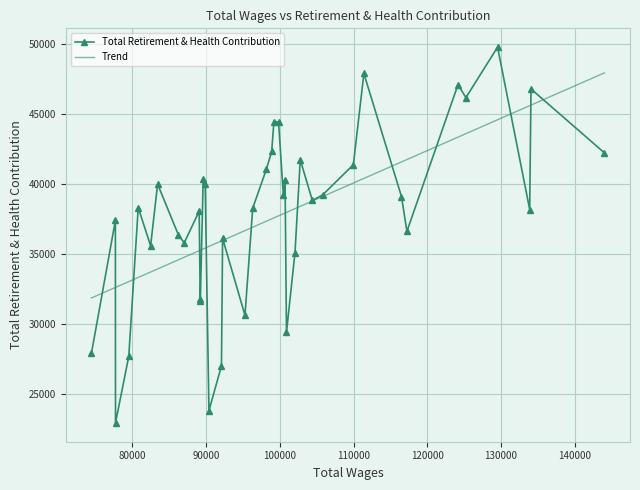

Rank the categories by value from lowest to highest.

77708.0, 90383.0, 92081.0, 79509.0, 74442.0, 100899.0, 95270.0, 89213.0, 89199.0, 102056.0, 82470.0, 87032.0, 92234.0, 86241.0, 117239.0, 77694.0, 89058.0, 133892.0, 96322.0, 80792.0, 104409.0, 116502.0, 105821.0, 100470.0, 89872.0, 83419.0, 100710.0, 89601.0, 98176.0, 109971.0, 102770.0, 144019.0, 98897.0, 99825.0, 99196.0, 125238.0, 134068.0, 124171.0, 111401.0, 129534.0